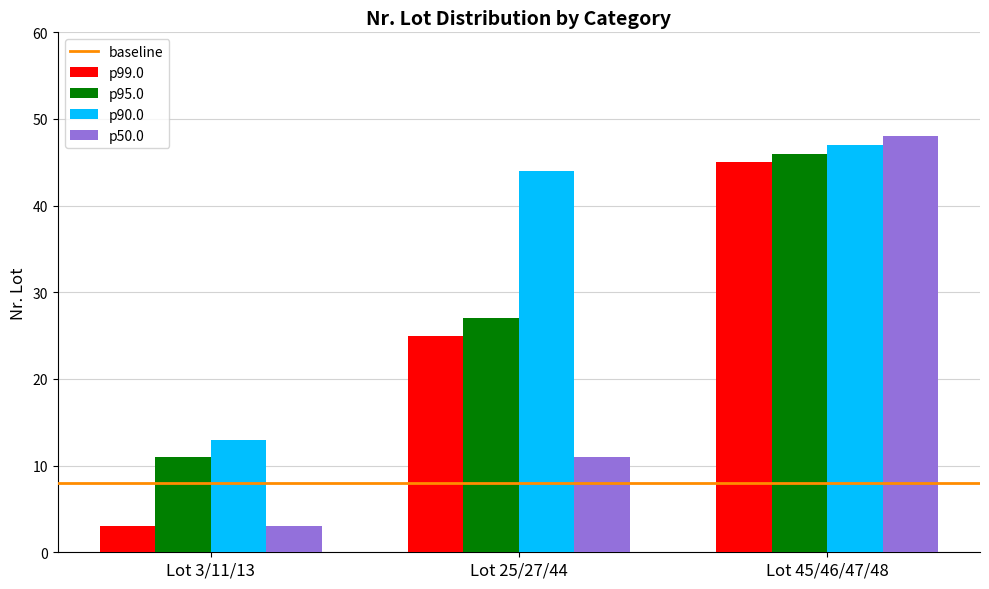

Which series has the largest total across all categories?

p90.0